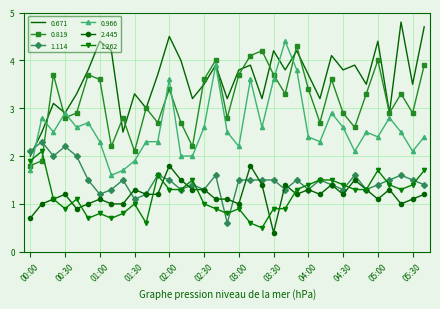

What is the minimum value shown in the chart?

0.4